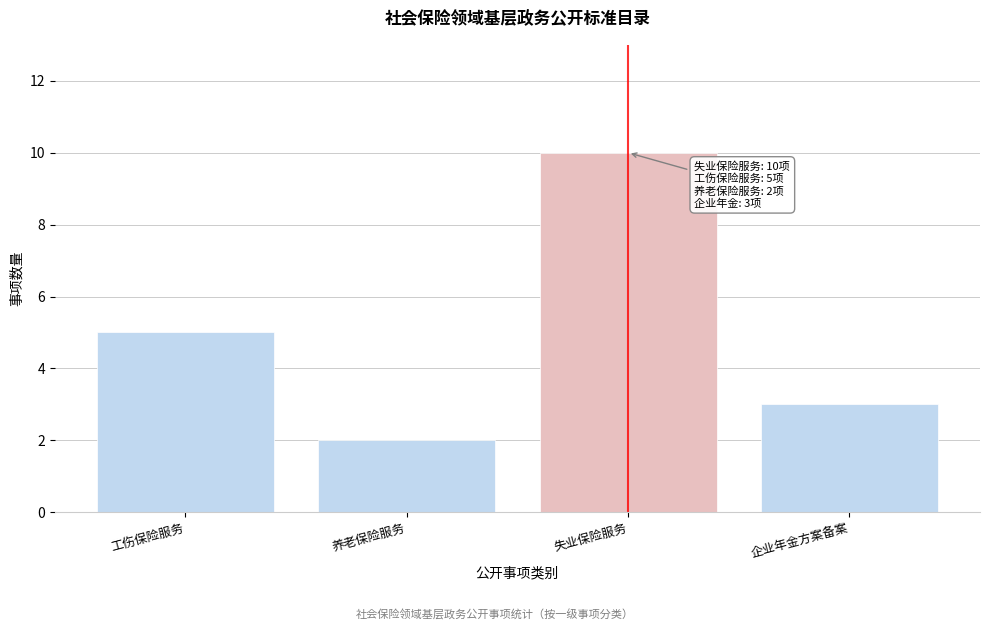

Reading right to left, list all the values displayed in this chart.

企业年金方案备案=3	失业保险服务=10	养老保险服务=2	工伤保险服务=5